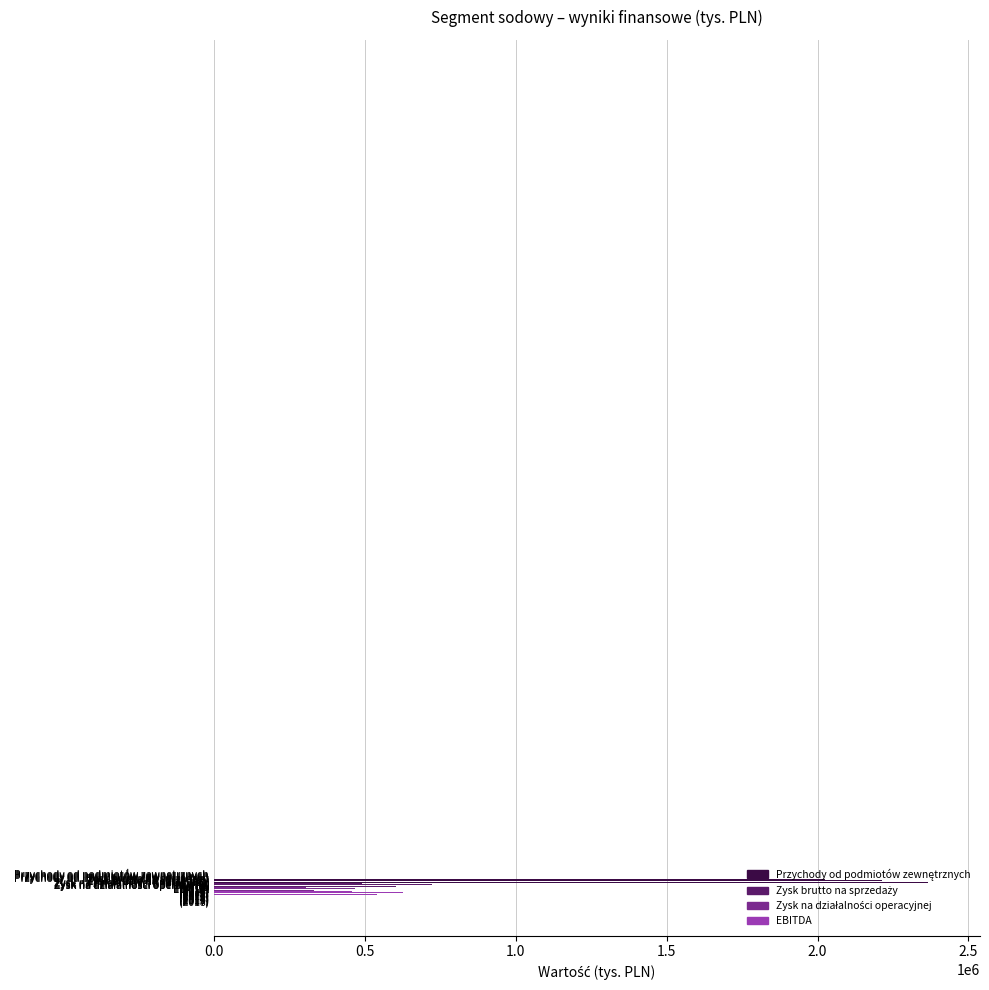

What is the smallest value displayed?

304117